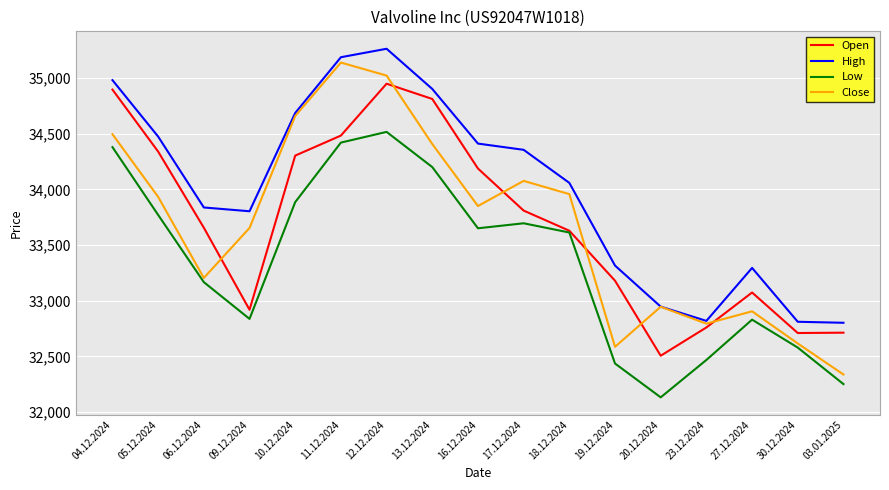

Where is the first local maximum for Low?

12.12.2024